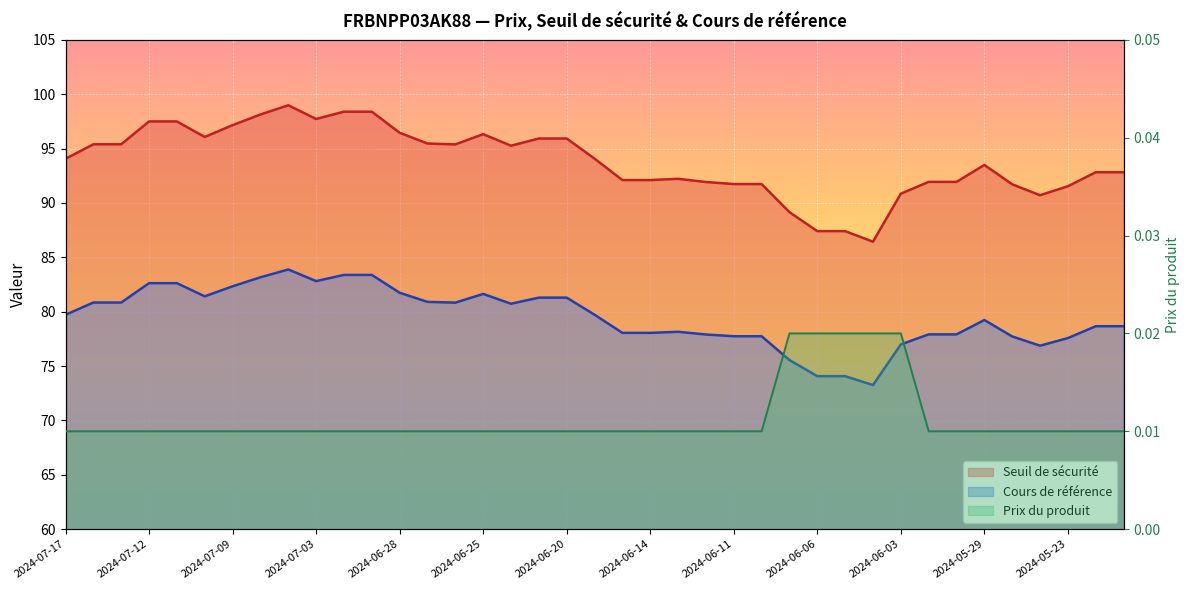

What is the difference between the Cours de référence values at 2024-06-11 and 2024-06-20?

3.6